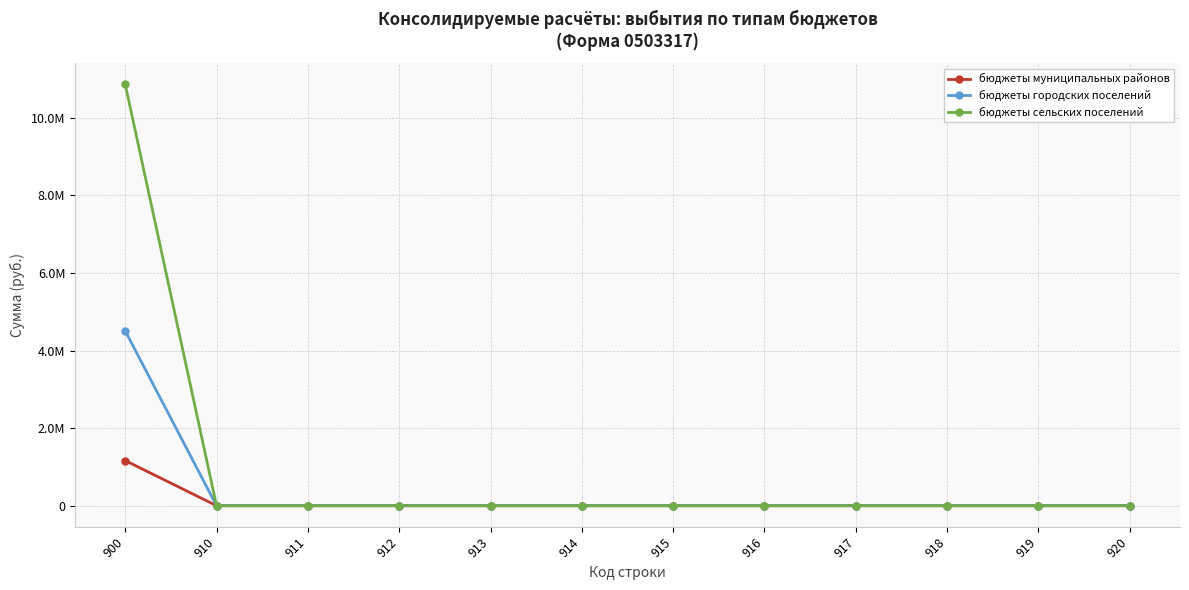

Between 911 and 919, which series saw the biggest shift?

бюджеты муниципальных районов